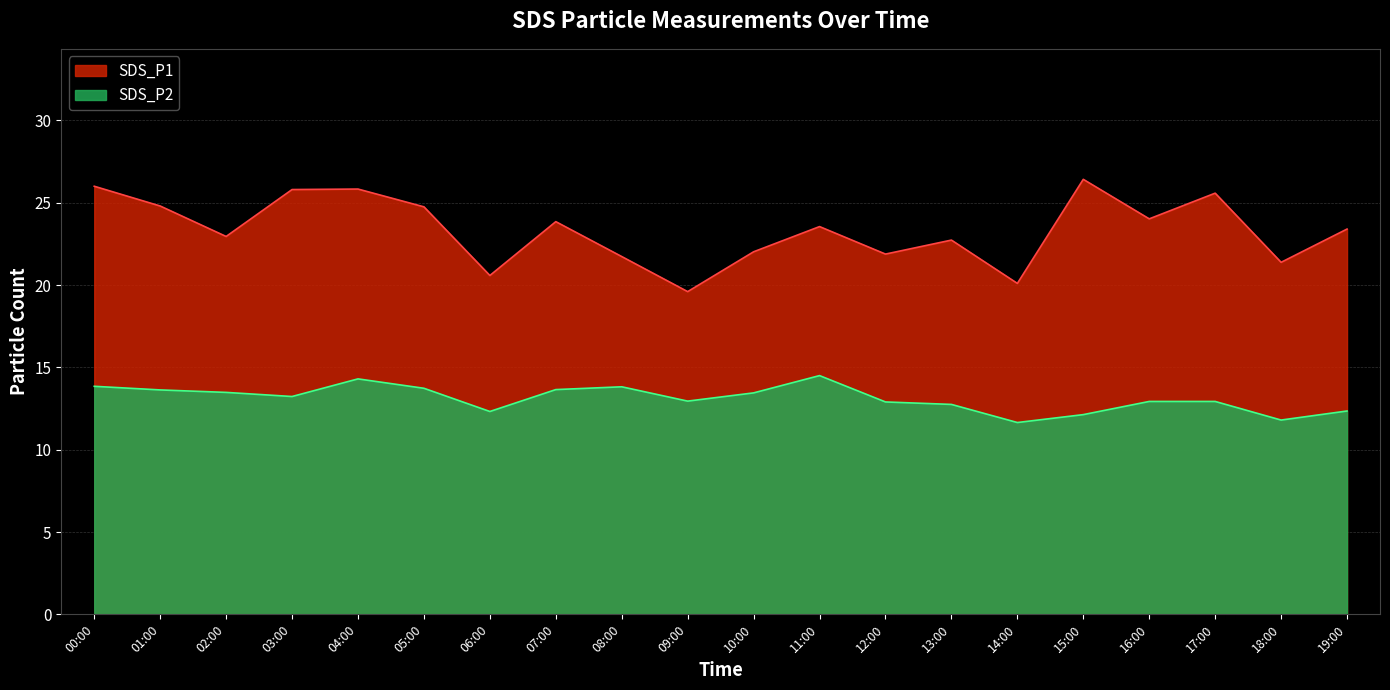

True or false: SDS_P2 and SDS_P1 intersect in this chart.

False